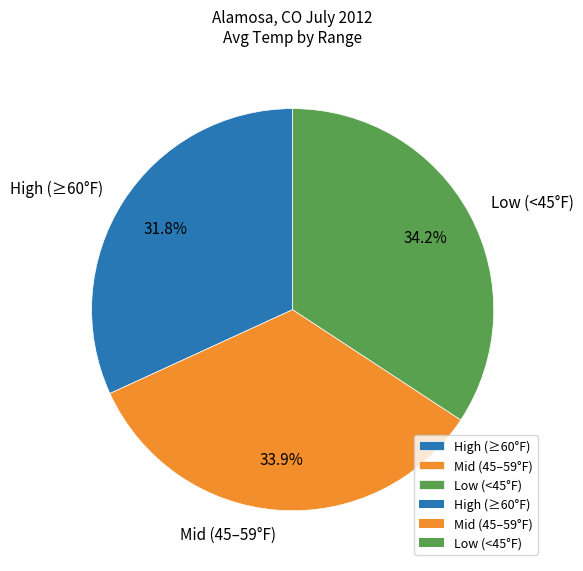

How many segments does this pie chart have?

3